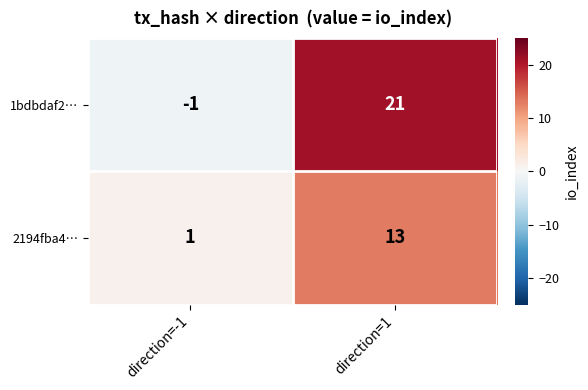

At direction=1, list the series in order from smallest to largest.

2194fba4…, 1bdbdaf2…